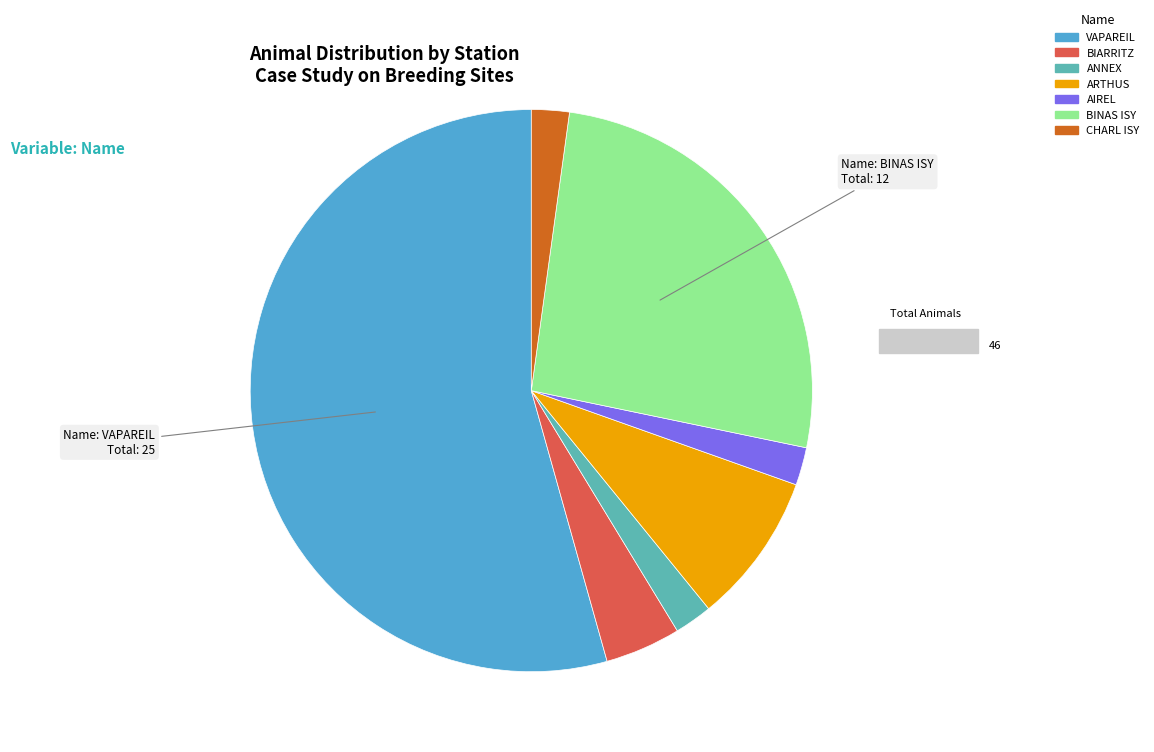

How many segments does this pie chart have?

7